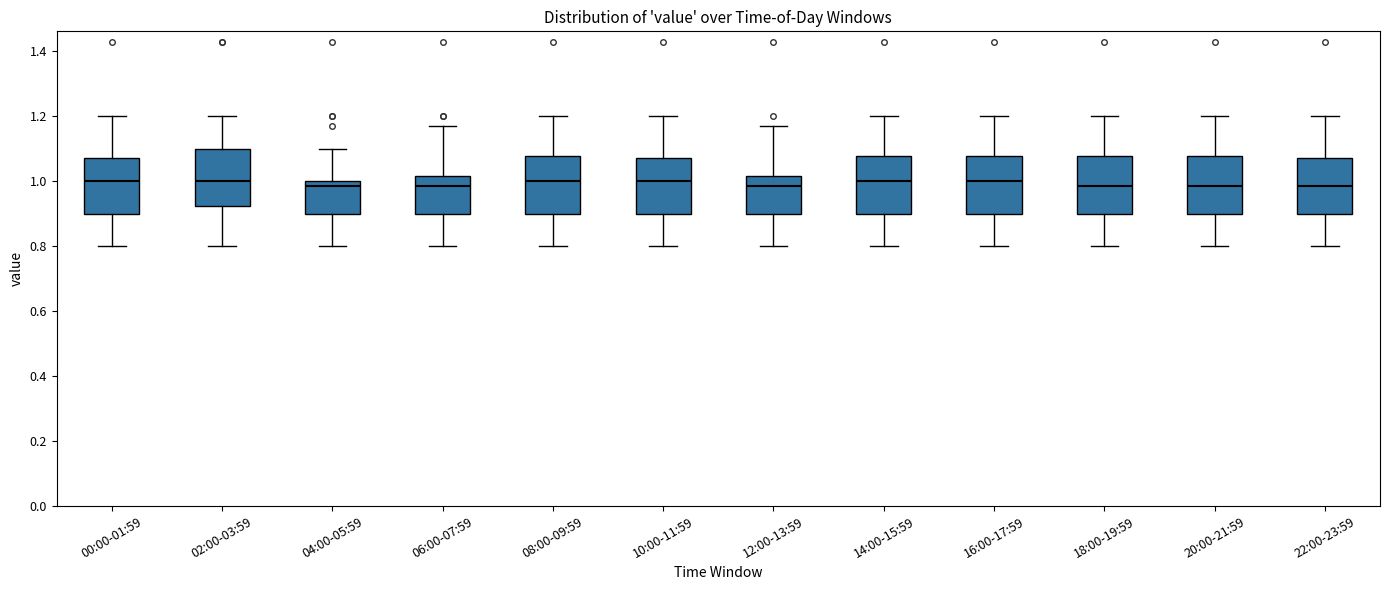

Reading left to right, read every box against the y-axis: the position of its median line, the range the box covers, and the ends of its whiskers. The values are not printed on the chart, so give them approximately, as read against the axis.

00:00-01:59: median 1.00, box 0.90 to 1.08, whiskers 0.80 to 1.20
02:00-03:59: median 1.00, box 0.92 to 1.10, whiskers 0.80 to 1.20
04:00-05:59: median 0.98, box 0.90 to 1.00, whiskers 0.80 to 1.10
06:00-07:59: median 0.98, box 0.90 to 1.02, whiskers 0.80 to 1.18
08:00-09:59: median 1.00, box 0.90 to 1.08, whiskers 0.80 to 1.20
10:00-11:59: median 1.00, box 0.90 to 1.08, whiskers 0.80 to 1.20
12:00-13:59: median 0.98, box 0.90 to 1.02, whiskers 0.80 to 1.18
14:00-15:59: median 1.00, box 0.90 to 1.08, whiskers 0.80 to 1.20
16:00-17:59: median 1.00, box 0.90 to 1.08, whiskers 0.80 to 1.20
18:00-19:59: median 0.98, box 0.90 to 1.08, whiskers 0.80 to 1.20
20:00-21:59: median 0.98, box 0.90 to 1.08, whiskers 0.80 to 1.20
22:00-23:59: median 0.98, box 0.90 to 1.08, whiskers 0.80 to 1.20